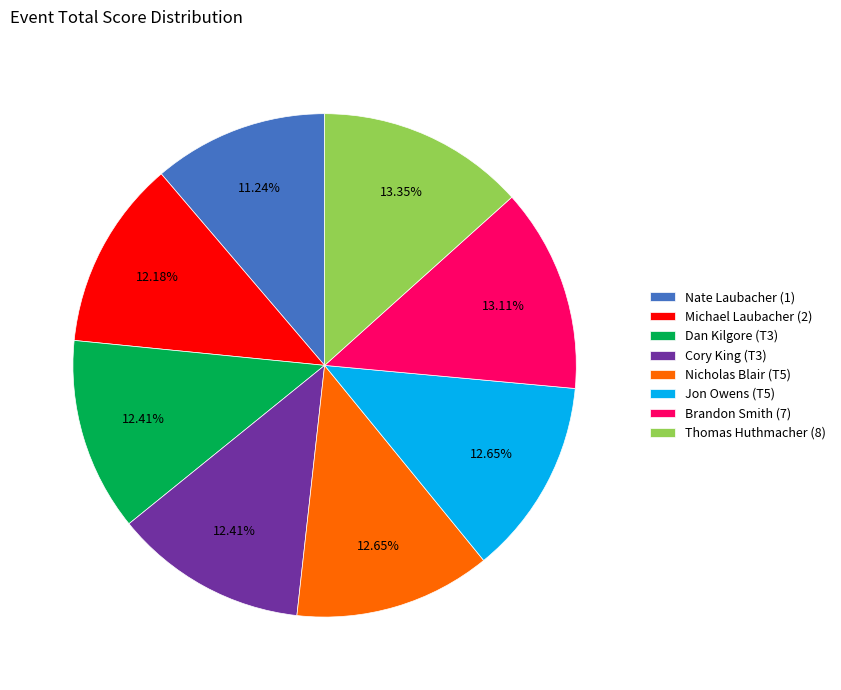

Does any single category account for the majority?

No